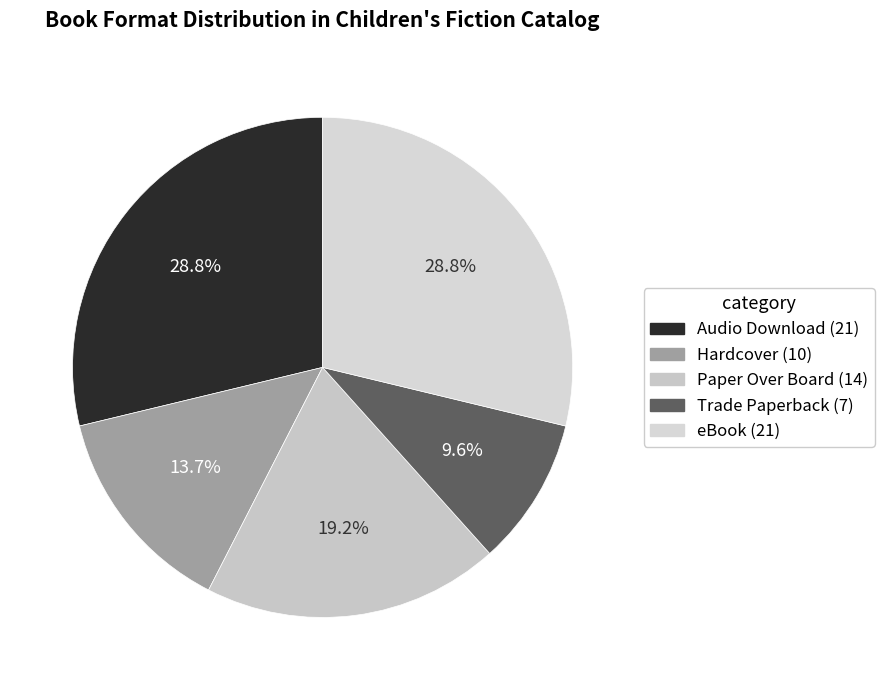

What is the smallest slice in the pie chart?

Trade Paperback